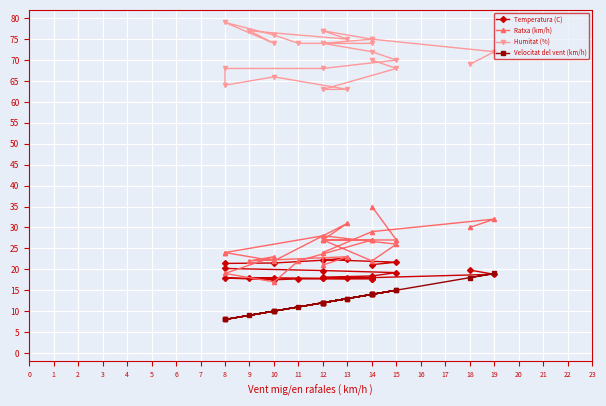

What is the value of the Humitat (%) point at the 10th from the left?

72.0